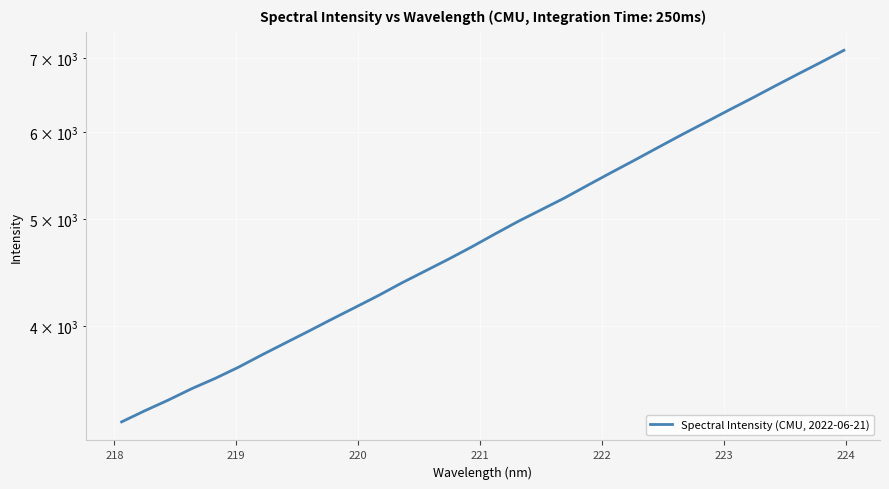

How many values are below 4846?

16